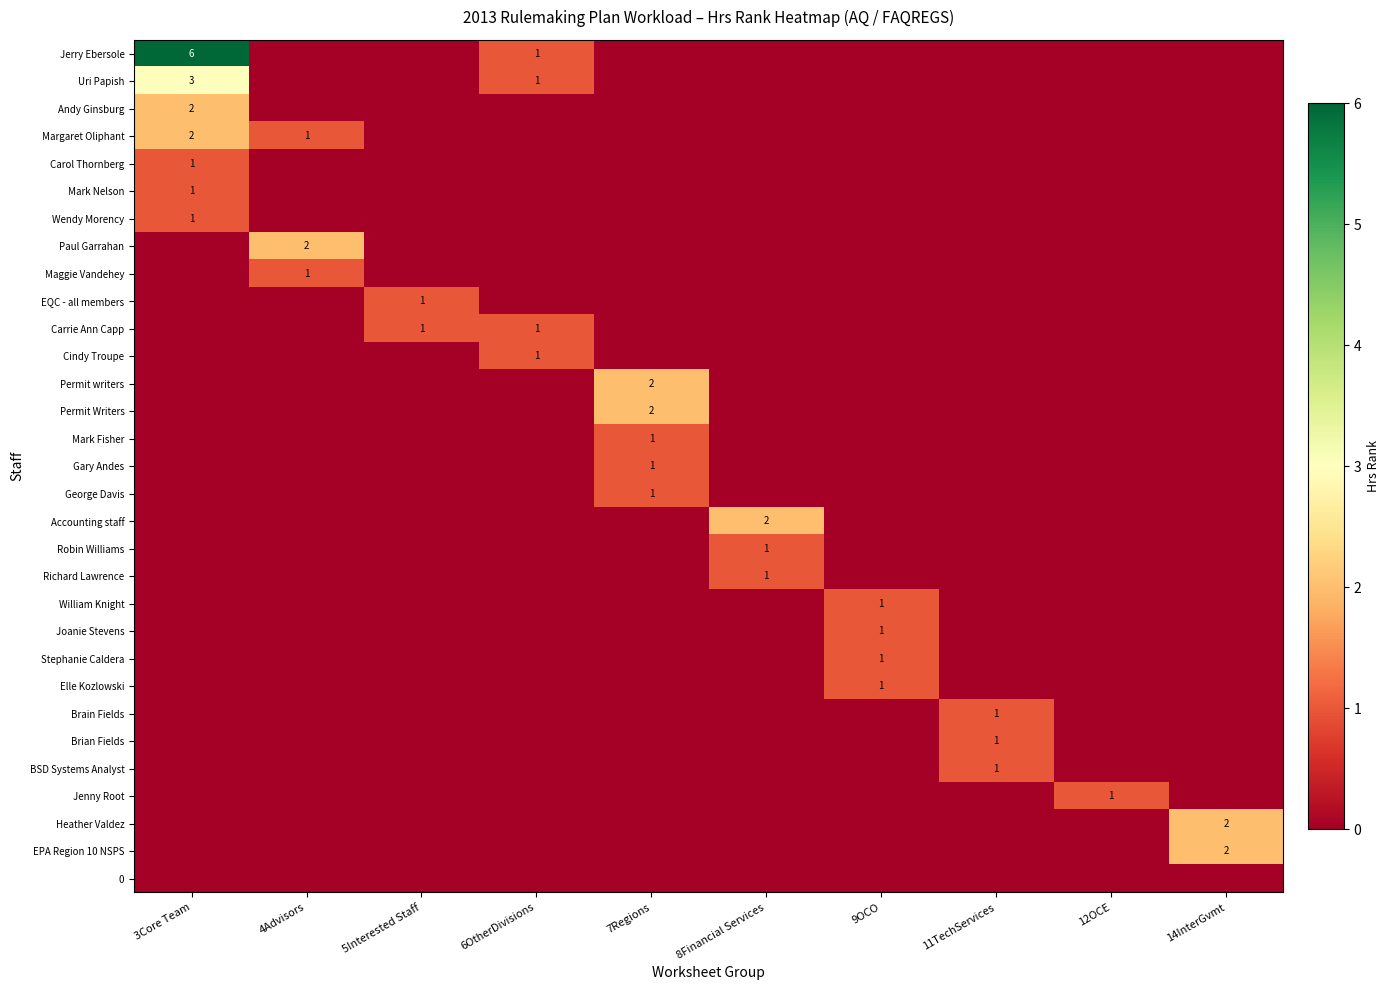

Which series has the widest spread of values?

row_0